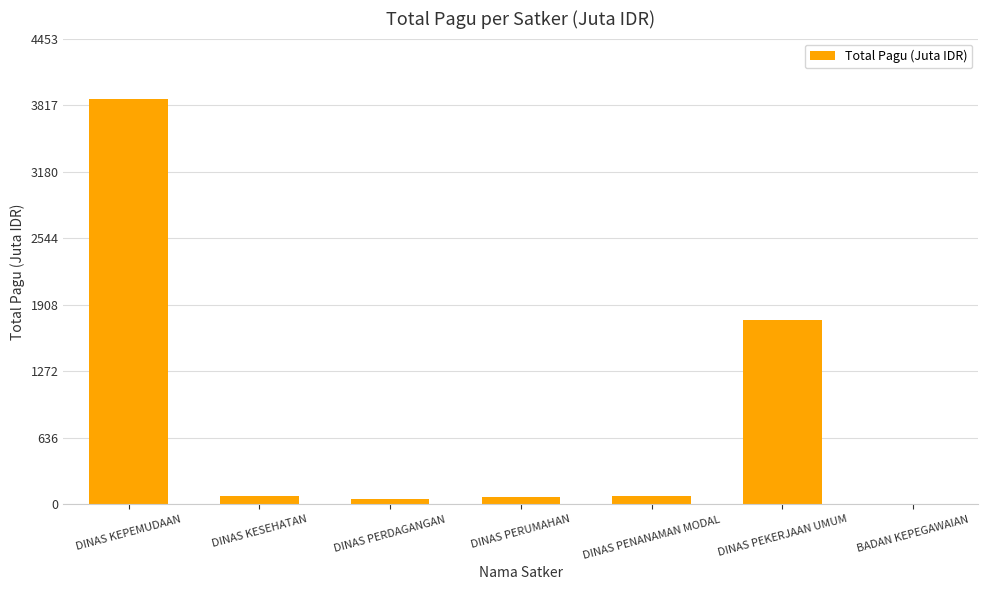

What is the difference between the values at DINAS KESEHATAN and BADAN KEPEGAWAIAN?

79.4